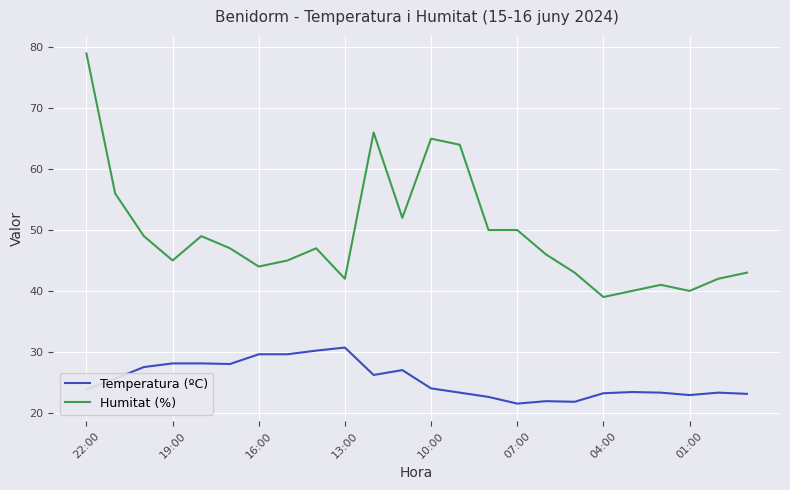

Rank the series by their average value, from lowest to highest.

Temperatura (ºC), Humitat (%)